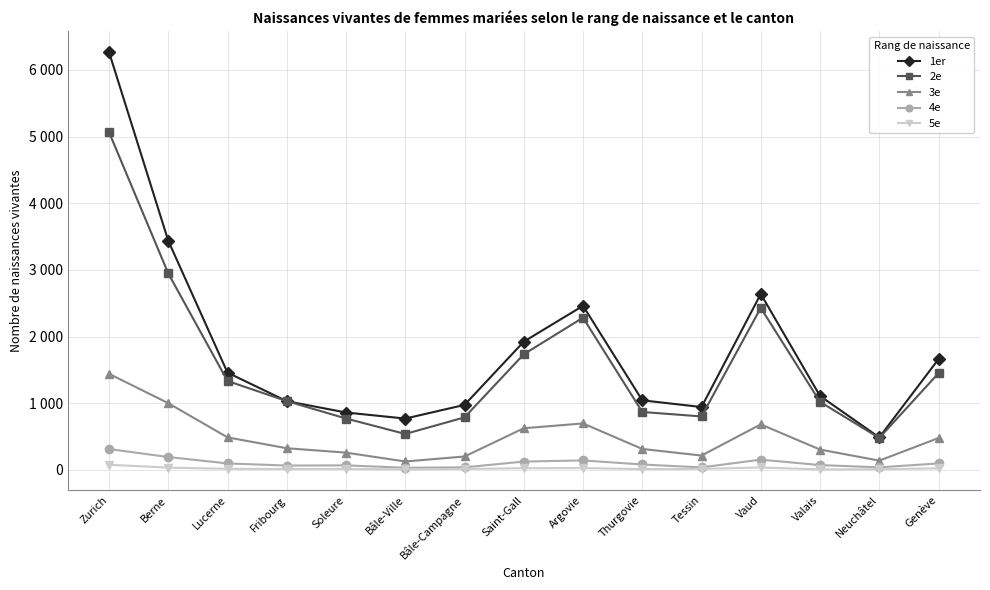

What are all the series names shown in the legend?

1er, 2e, 3e, 4e, 5e